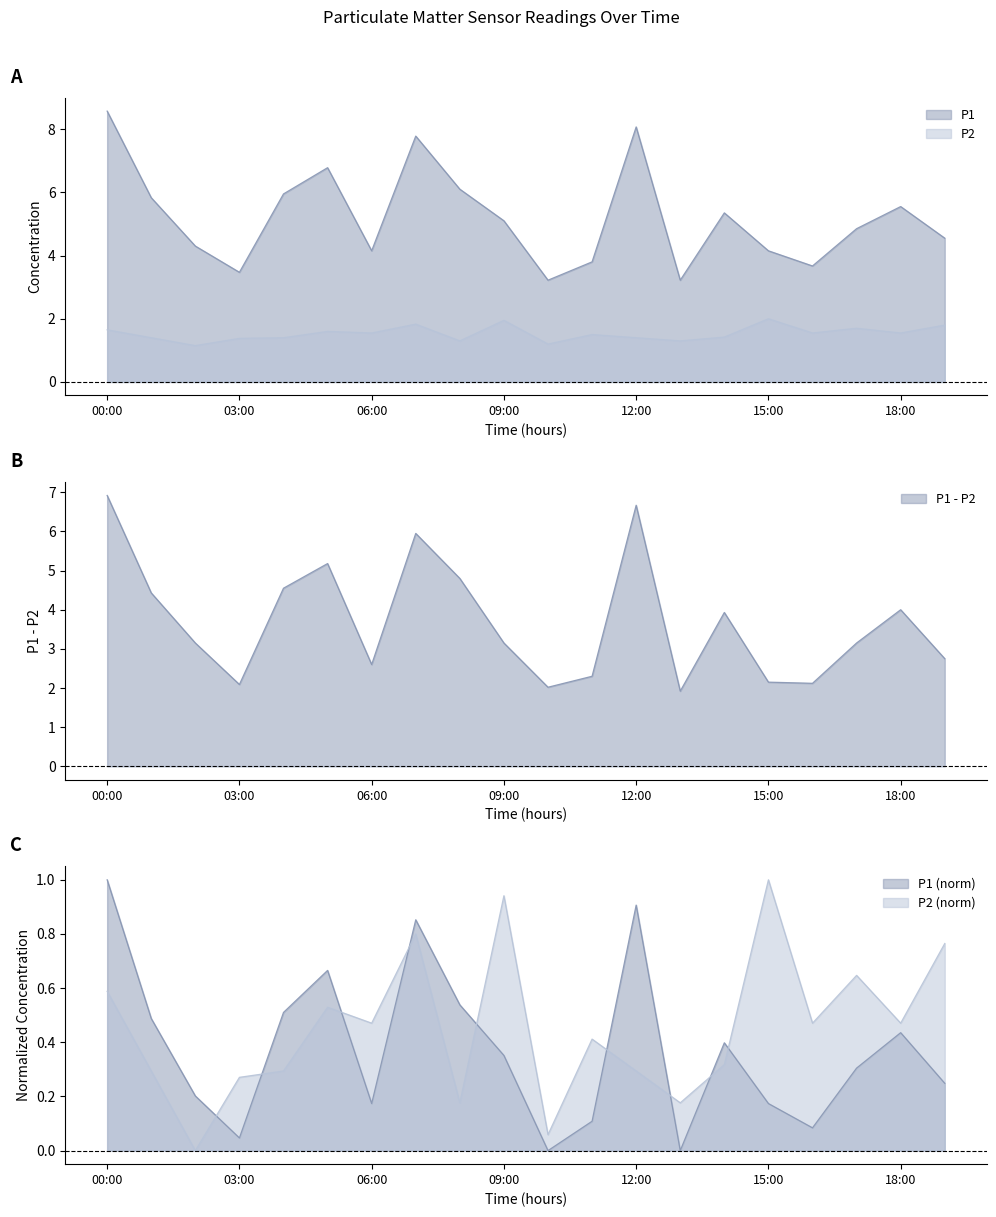

What is the difference between the P2 values at 11:00 and 13:00?

0.2